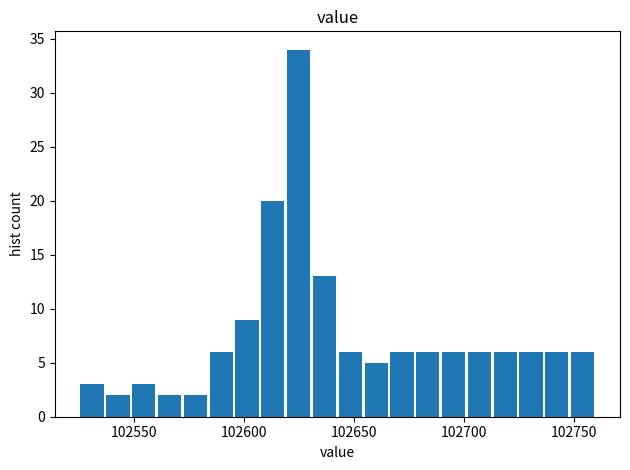

Read against the x-axis, roughly where is the centre of the tallest bar?

102625